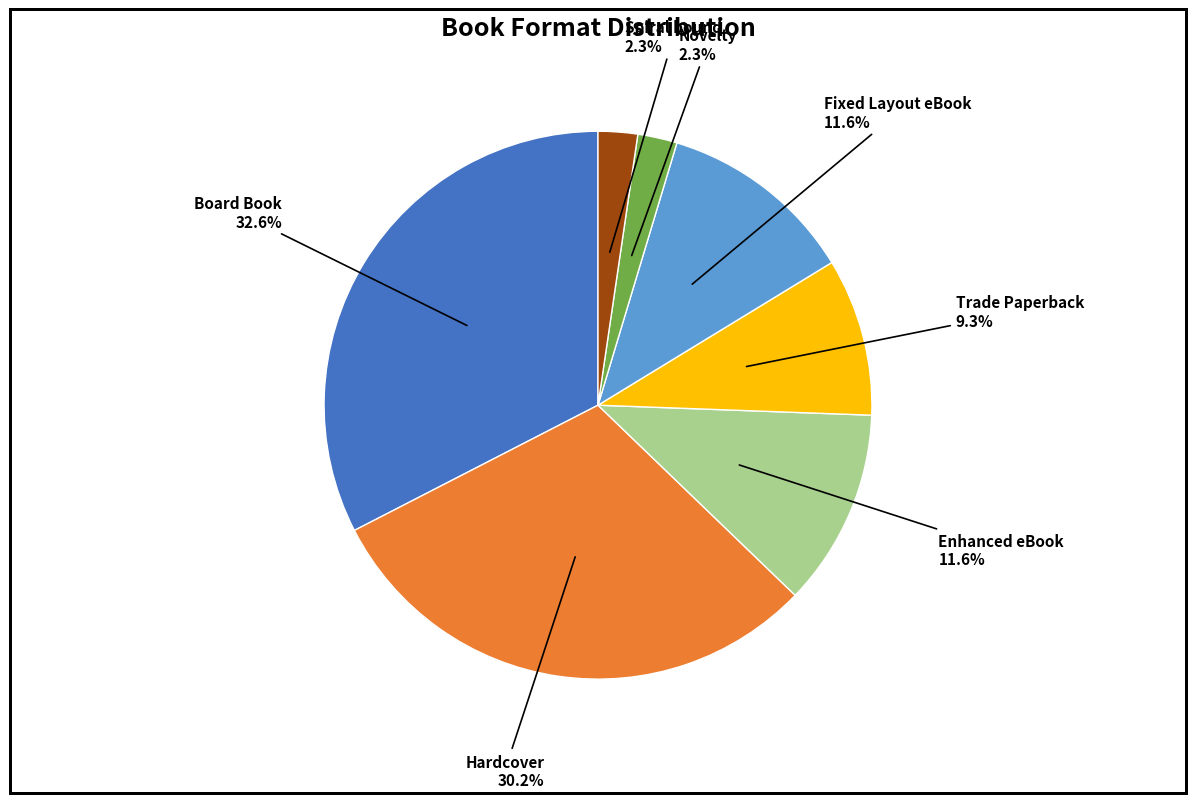

Does any single category account for the majority?

No